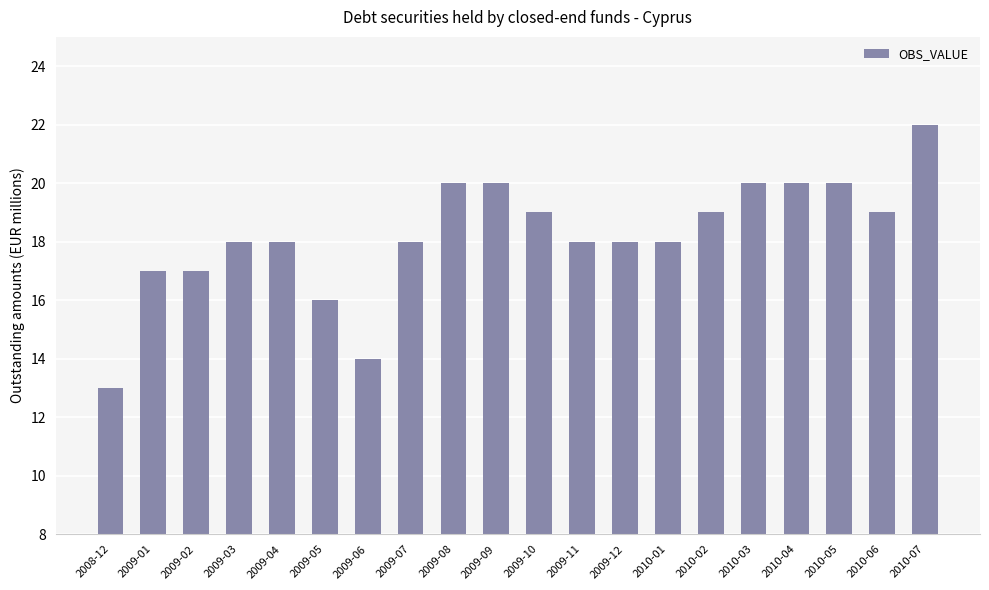

What is the maximum value shown in the chart?

22